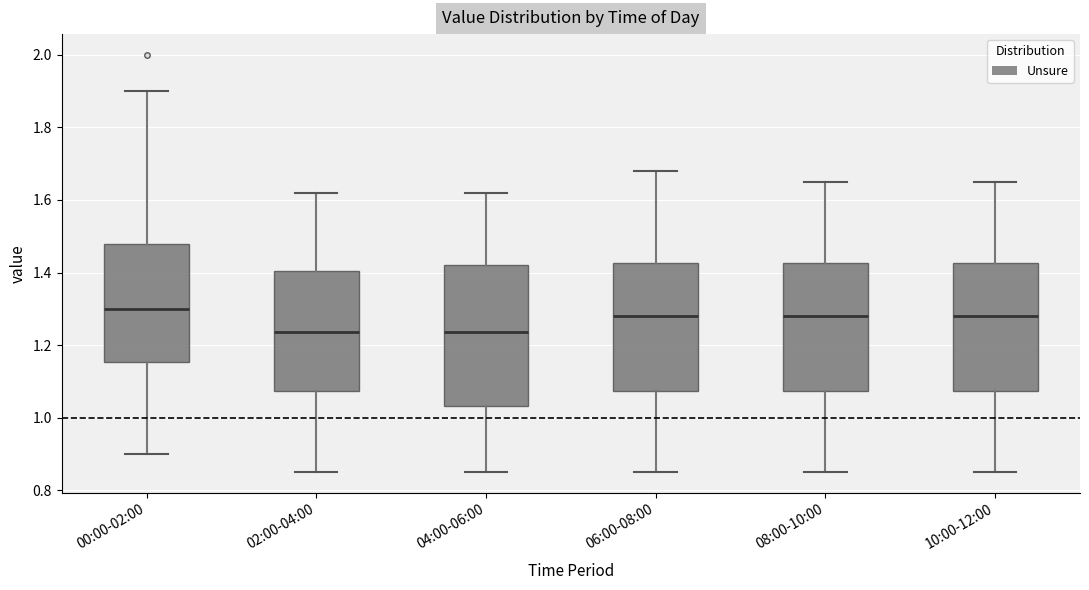

Where is the upper edge of the box for 06:00-08:00 on the y-axis? The values are not printed on the chart, so give them approximately, as read against the axis.

1.42